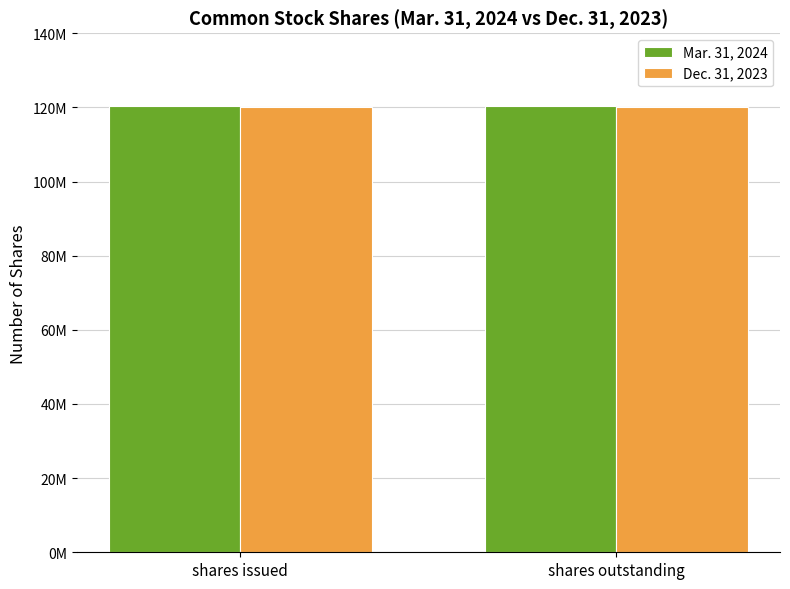

What are all the series names shown in the legend?

Mar. 31, 2024, Dec. 31, 2023